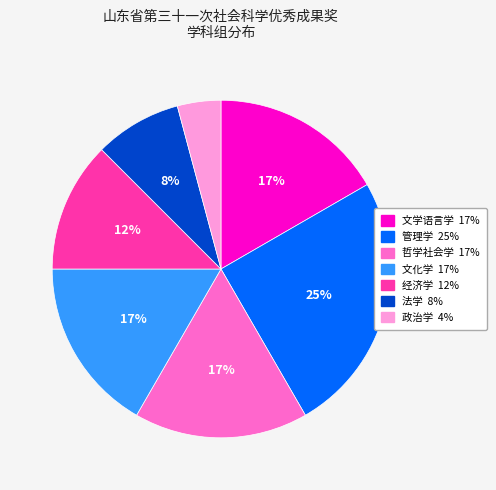

What percentage is the 法学 slice, to the nearest percent?

8%